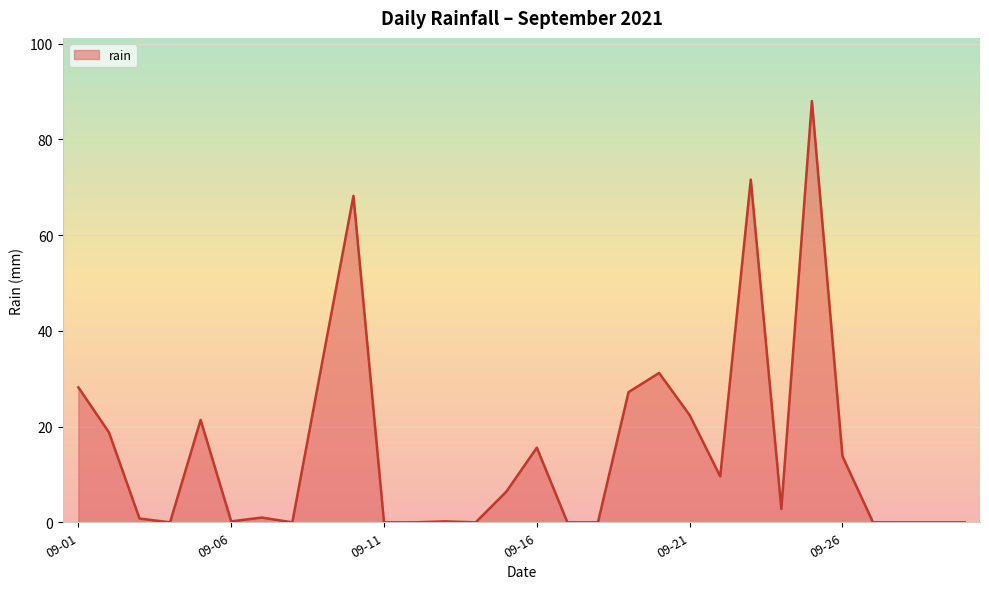

What is the greatest value displayed?

88.0